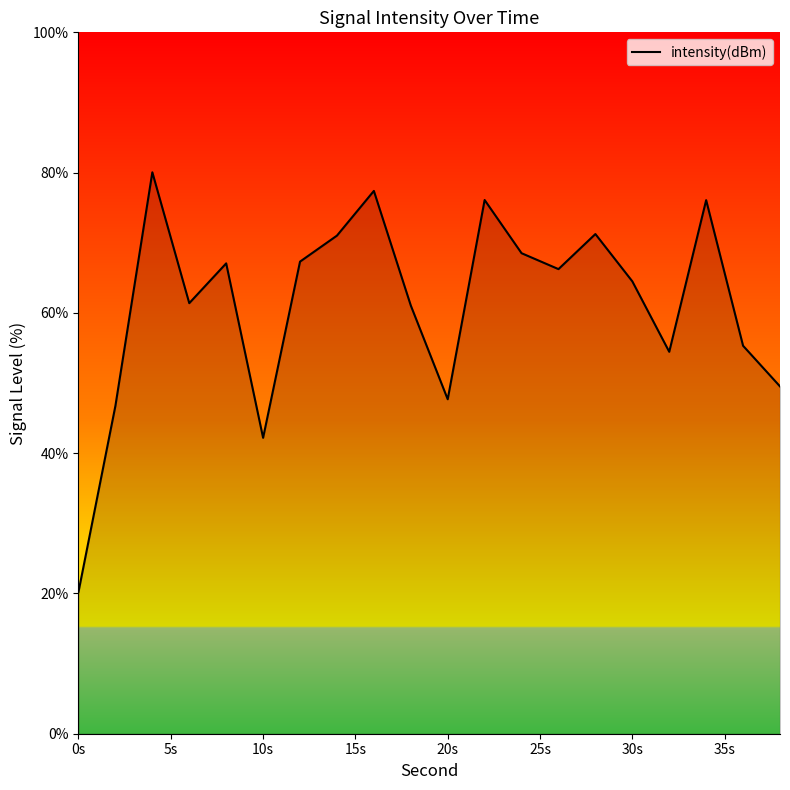

What is the minimum value shown in the chart?

20.2